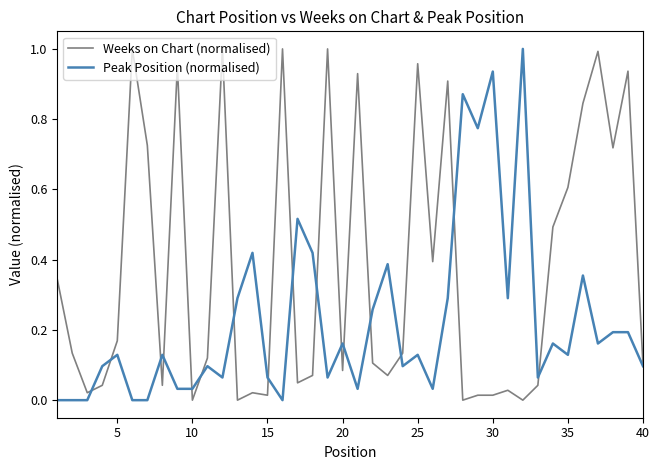

At how many categories does at least one series exceed 0?

40